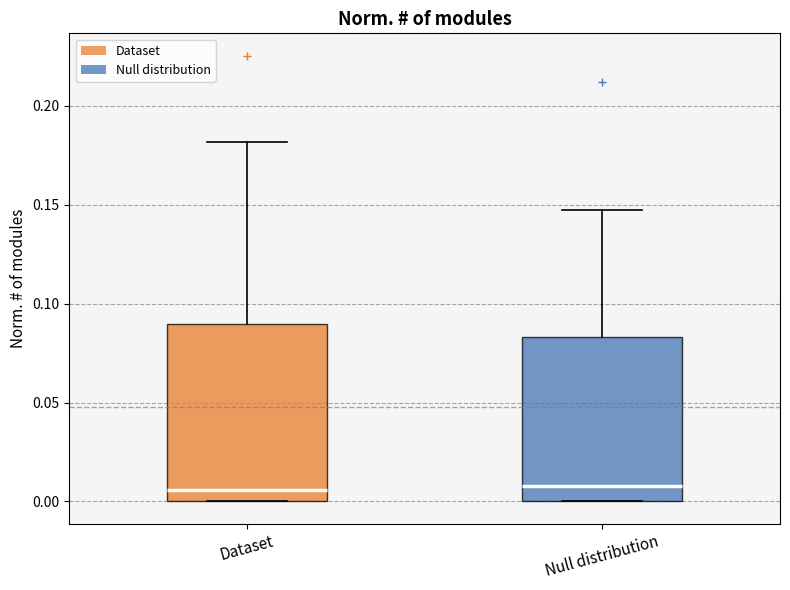

Which box is the tallest, from its lower edge to its upper edge?

Dataset